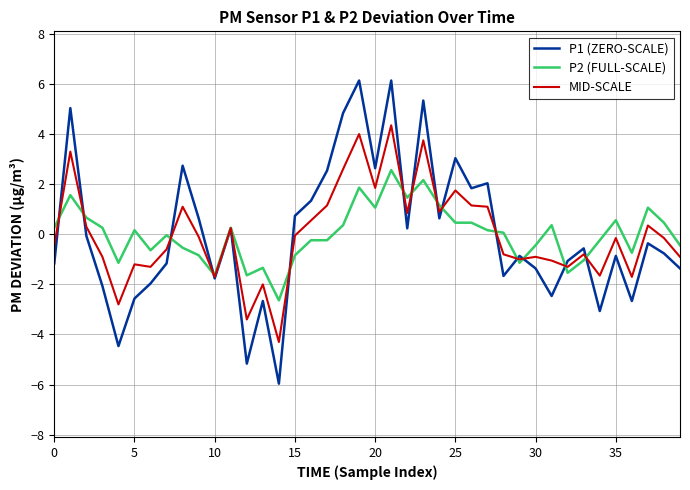

Which series has the widest spread of values?

P1 (ZERO-SCALE)